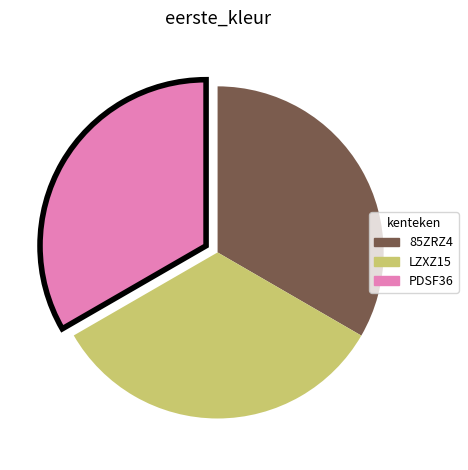

Count the number of slices in the pie.

3